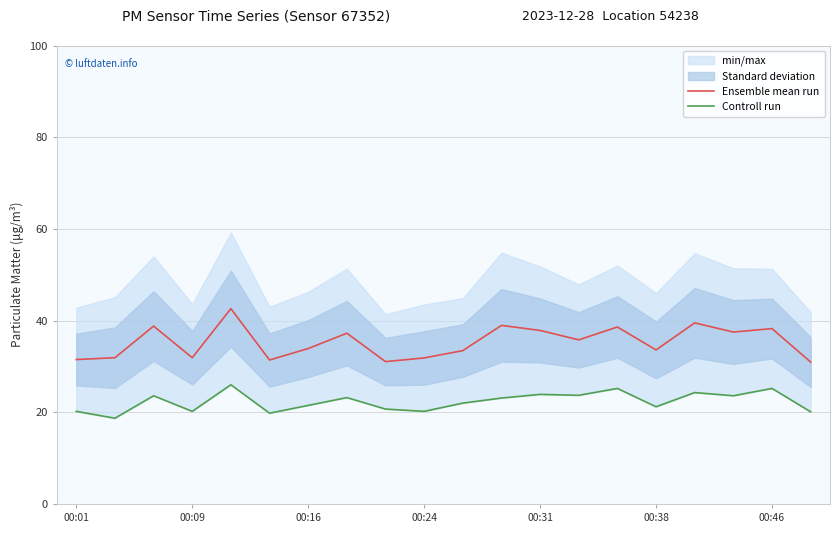

Does the chart have visible grid lines?

Yes